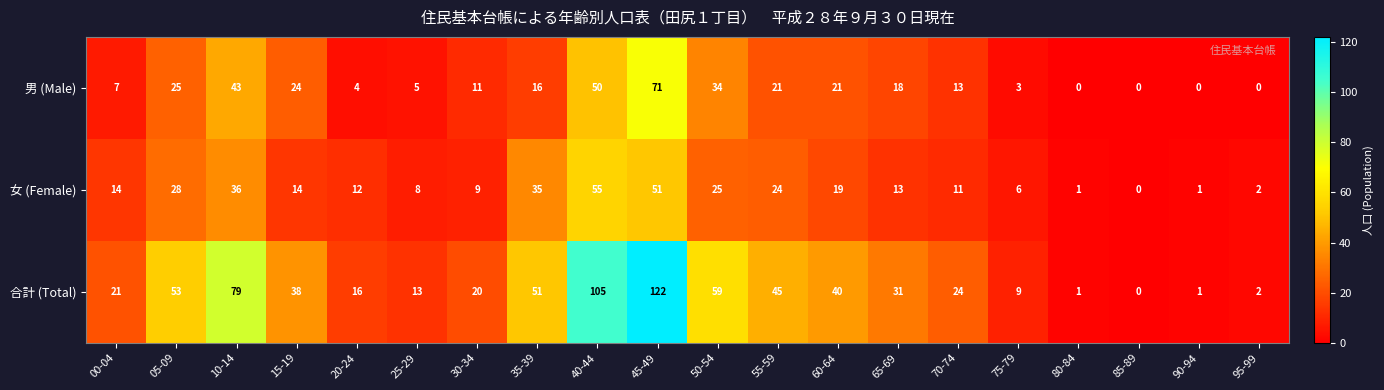

Is the value of 男 (Male) at 05-09 greater than the value of 女 (Female) at 05-09?

No